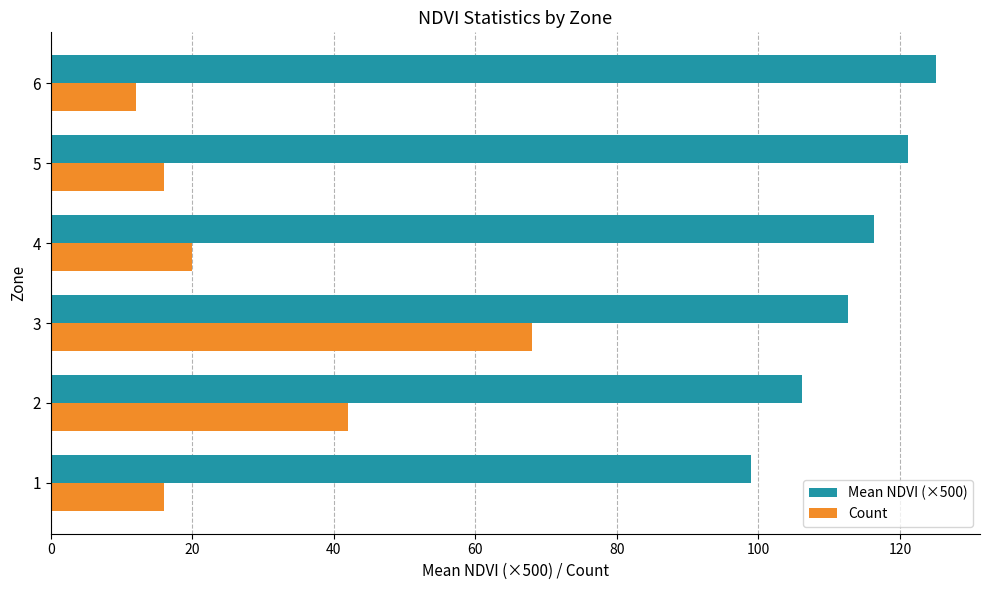

Rank the series at 5 from lowest to highest value.

Count, Mean NDVI (×500)